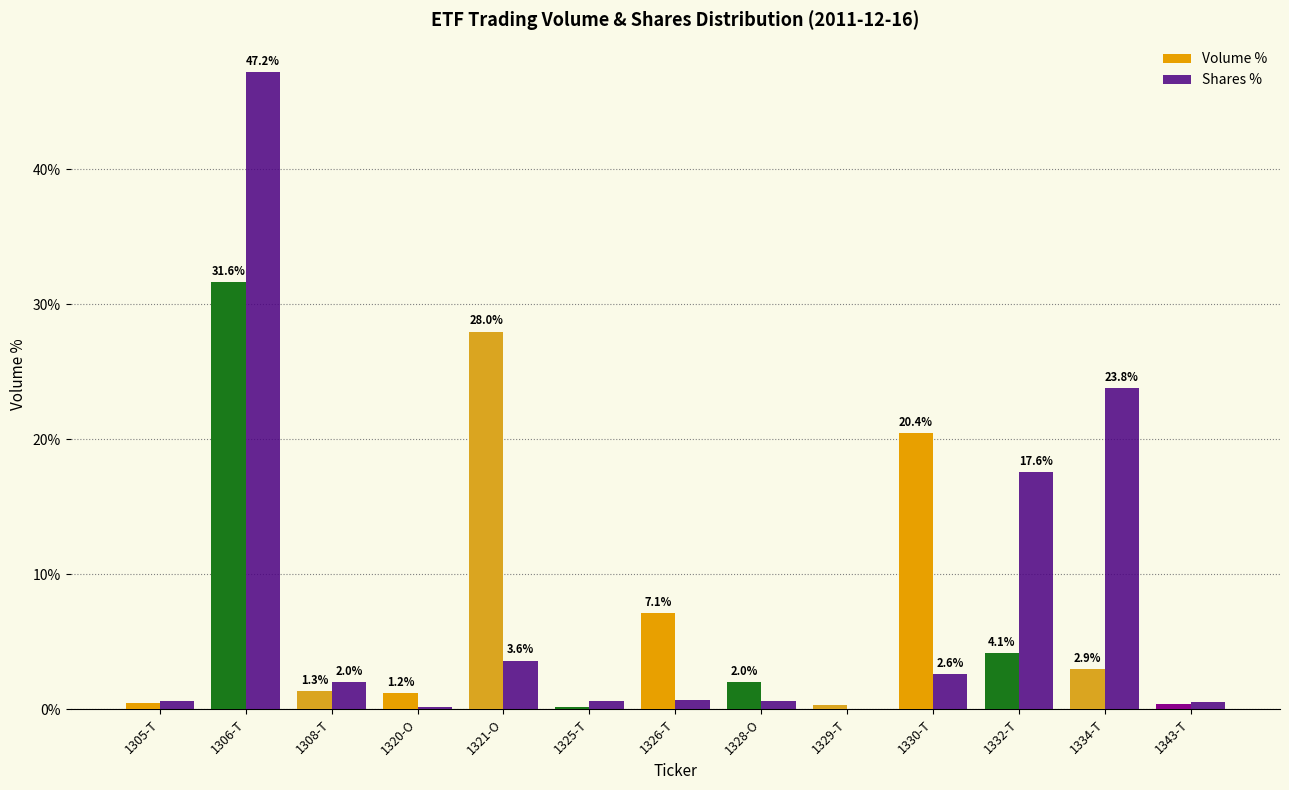

Between 1306-T and 1343-T, which series saw the biggest shift?

Shares %